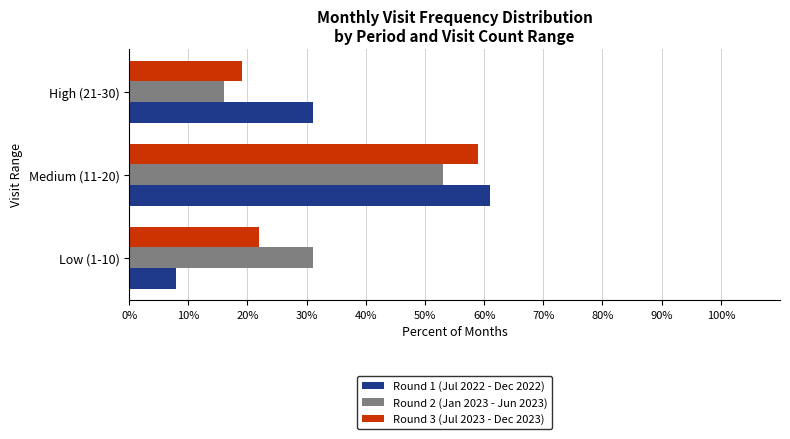

What is the spread (max minus min) of values at Low (1-10)?

23